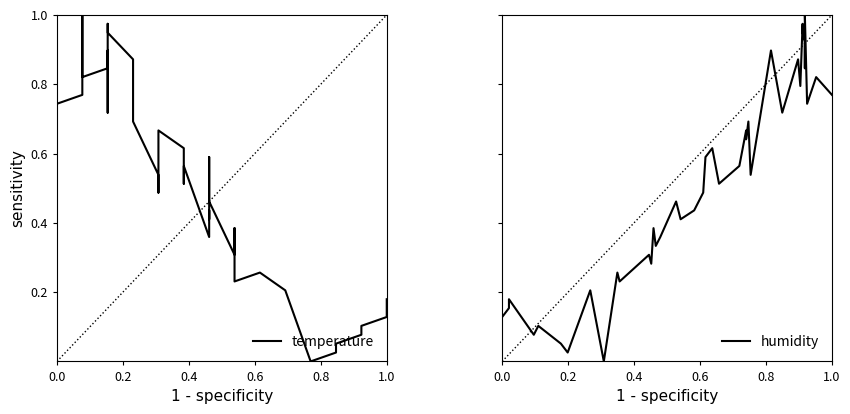

Which series has the largest total across all categories?

temperature